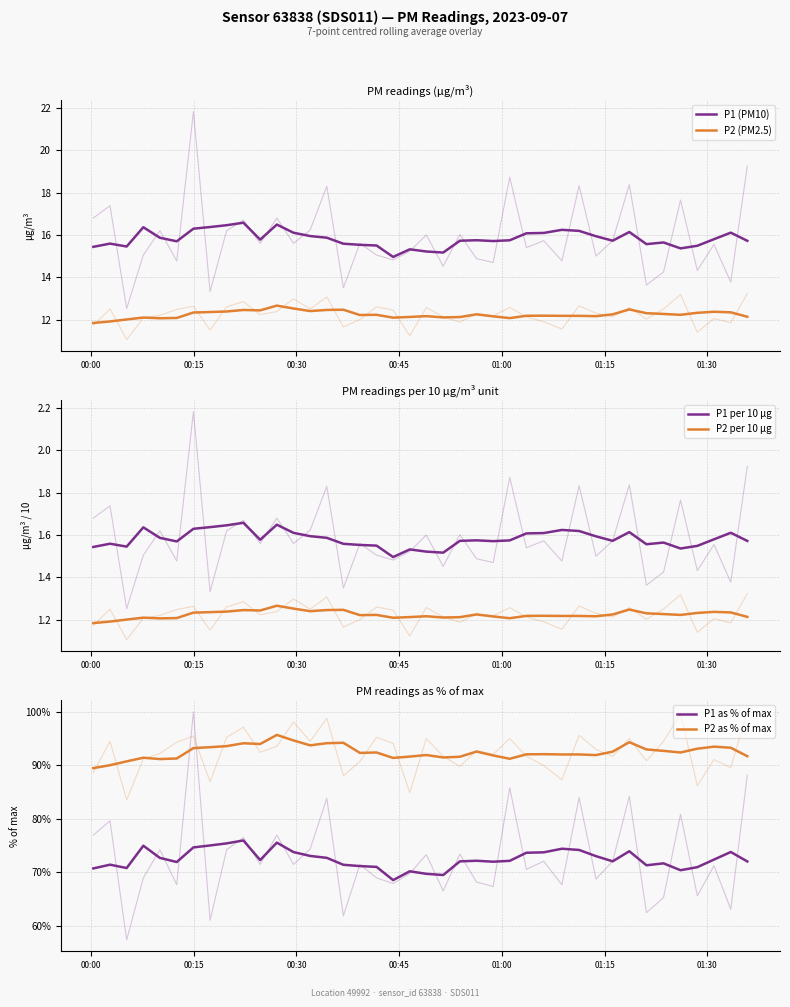

Is it true that P2 (PM2.5) equals 2.8 at 30?

False